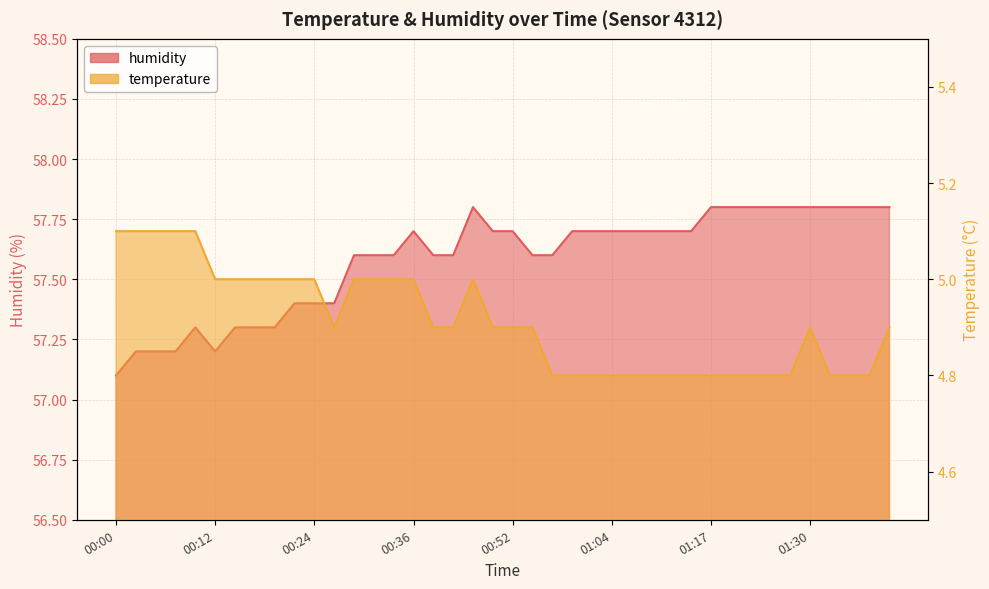

List the series in order of their overall mean, highest first.

humidity, temperature